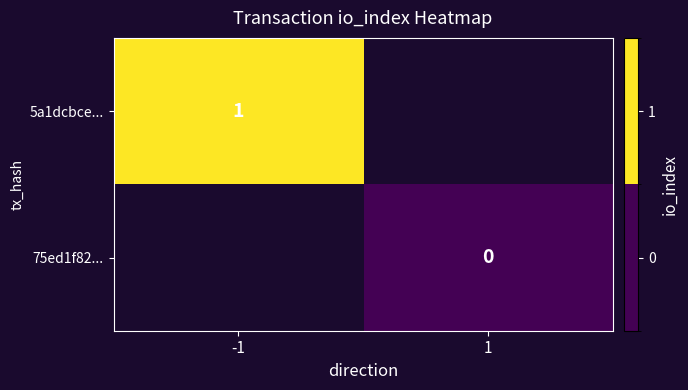

The 5a1dcbce... series shows 1 at -1. True or false?

True